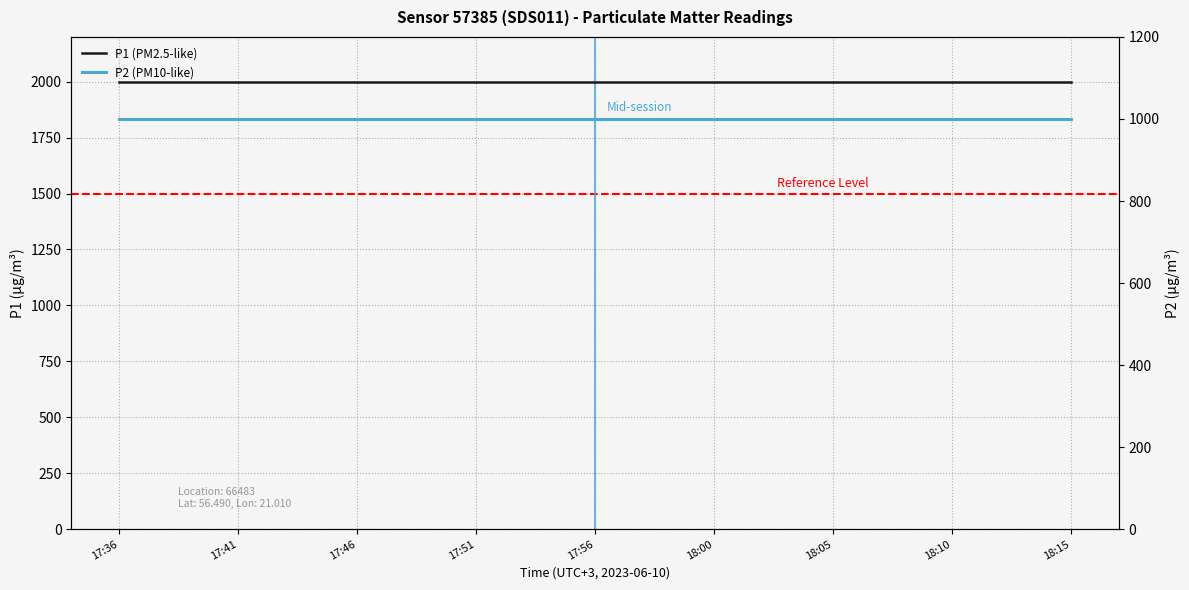

What position from the left is 17:41?

3